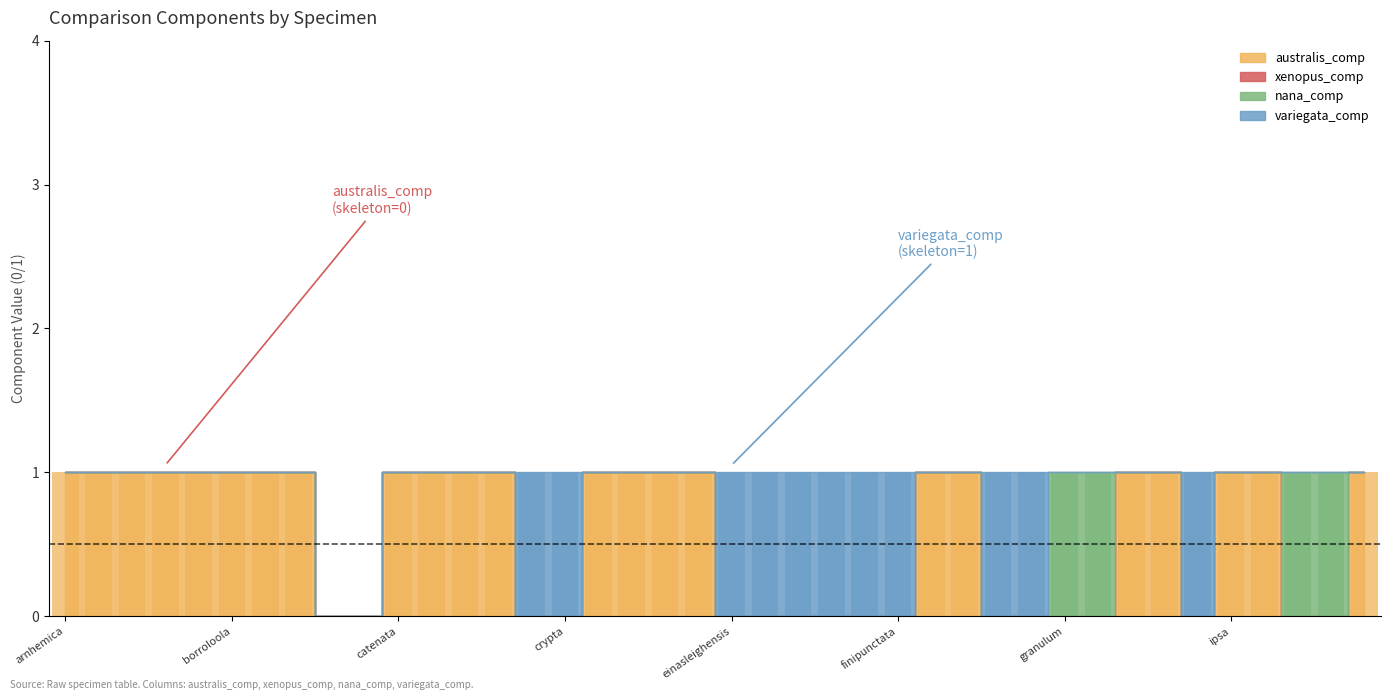

Rank the series by their maximum value, from highest to lowest.

australis_comp, nana_comp, variegata_comp